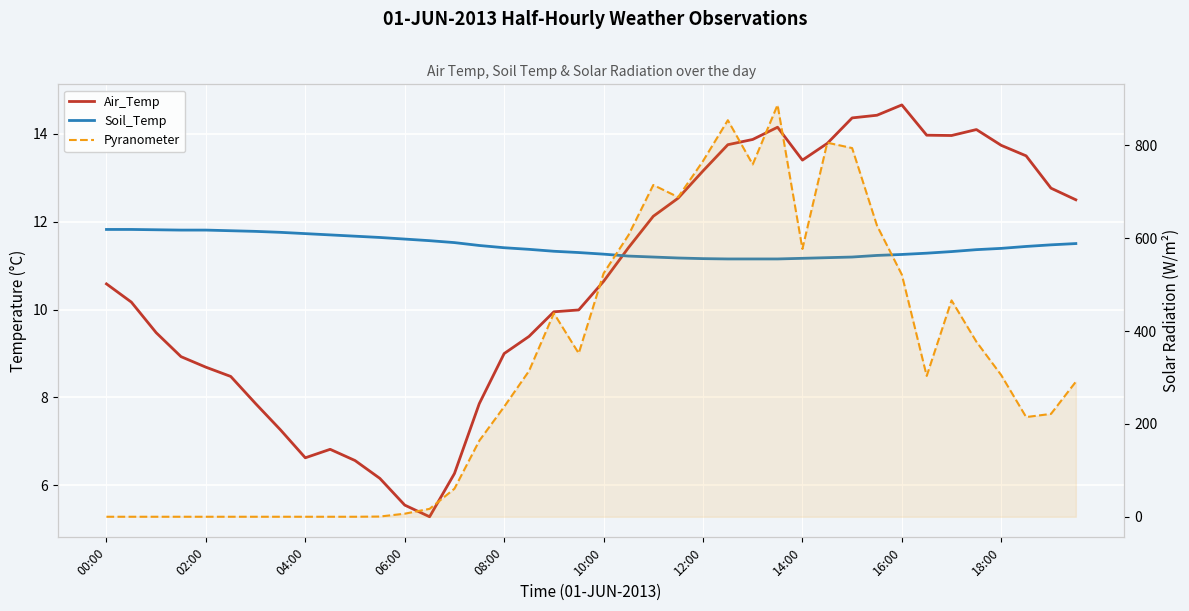

Which series has the largest range (max minus min)?

Pyranometer